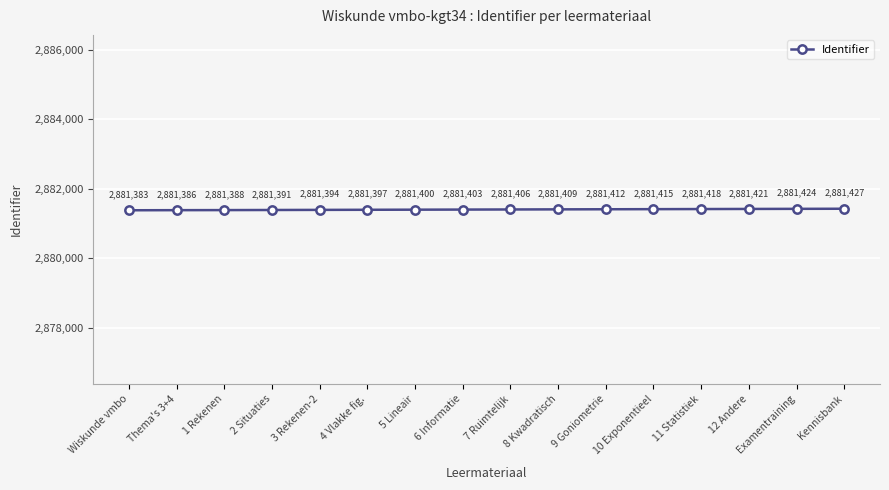

Approximately how many times larger is the value at 3 Rekenen-2 compared to 9 Goniometrie?

1.0